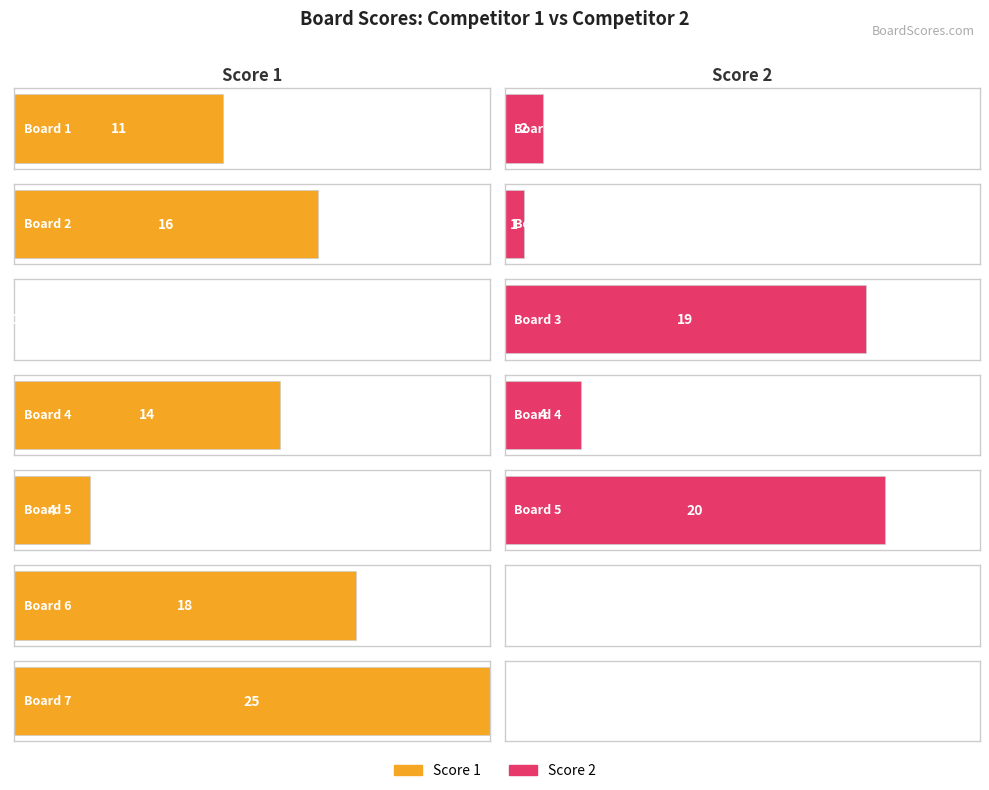

Is the value of Score 1 at Board 1 greater than the value of Score 2 at Board 7?

Yes